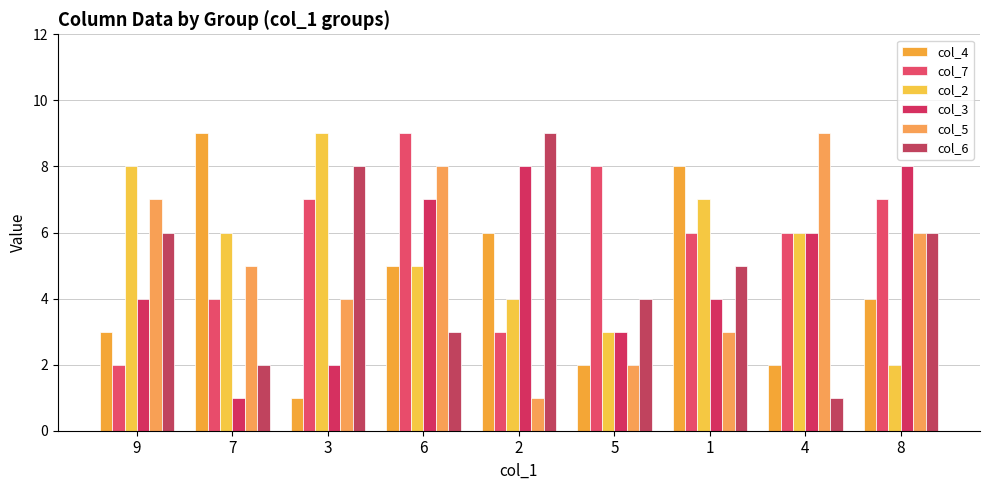

How many bars are there in total?

54